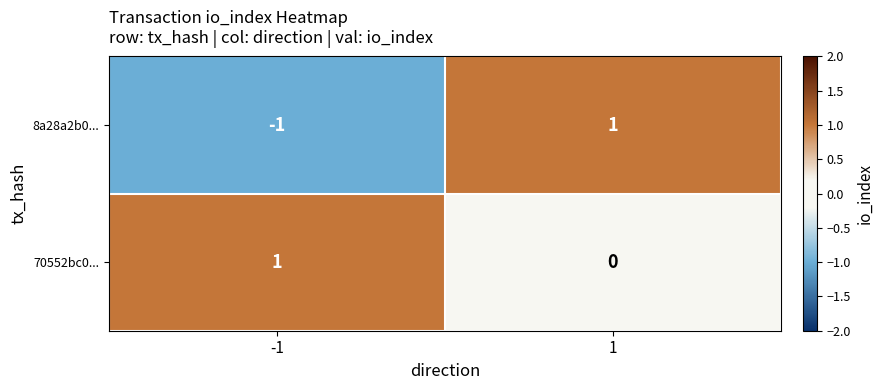

True or false: 8a28a2b0... has a value of 1 at 1.

True